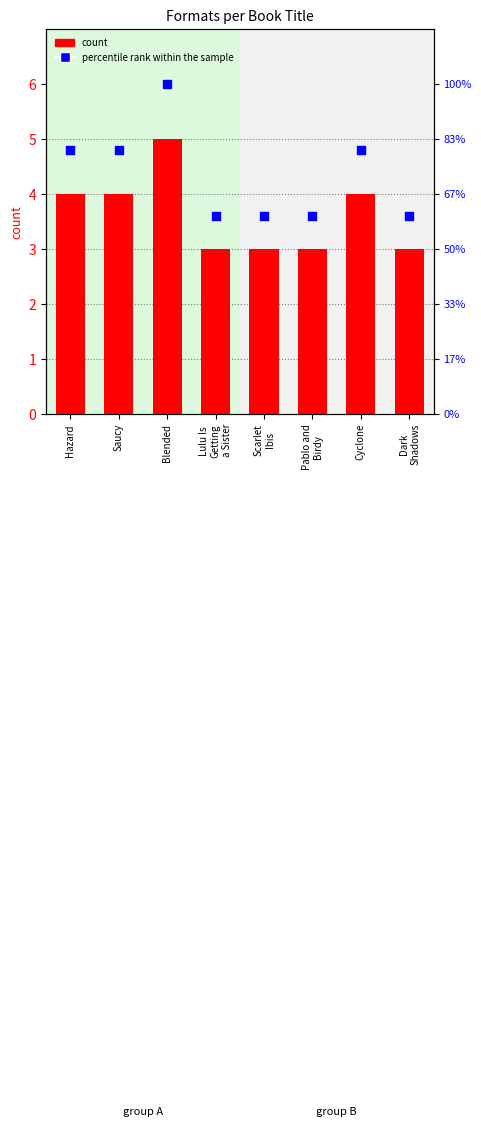

What is the total value across all series at Scarlet
Ibis?

6.6